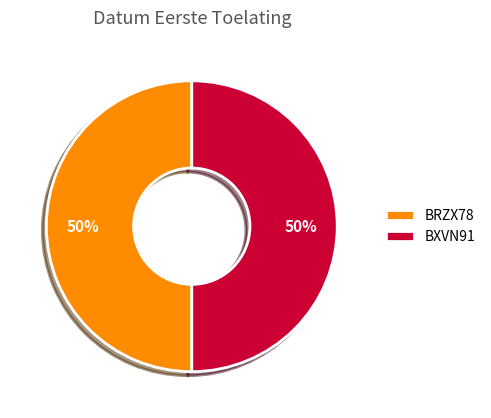

How many slices are in this pie chart?

2